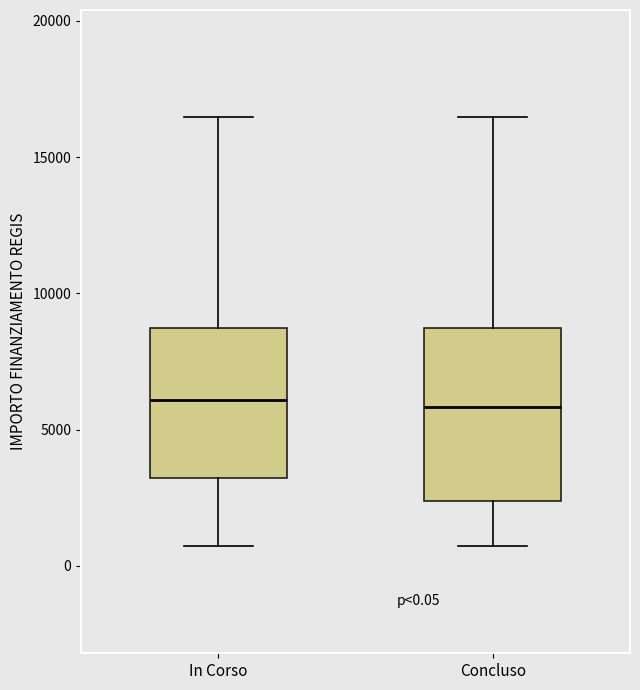

Comparing the boxes themselves (not the whiskers), which one is the tallest?

Concluso